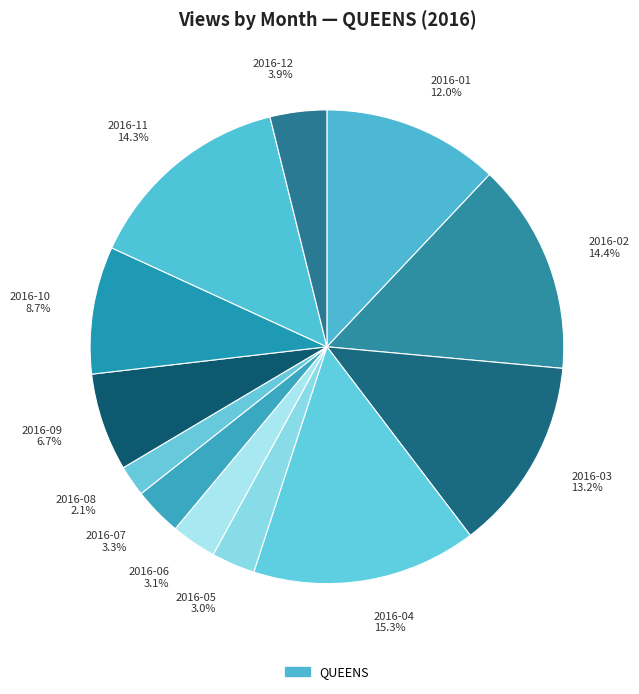

What portion of the pie excludes 2016-03?

86.8%